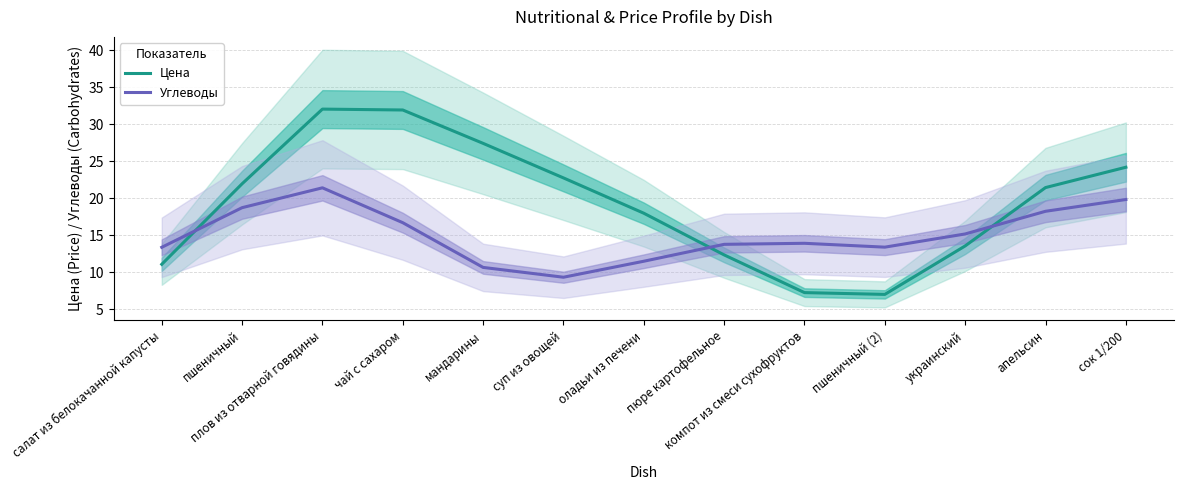

Between компот из смеси сухофруктов and салат из белокачанной капусты, which is larger?

салат из белокачанной капусты